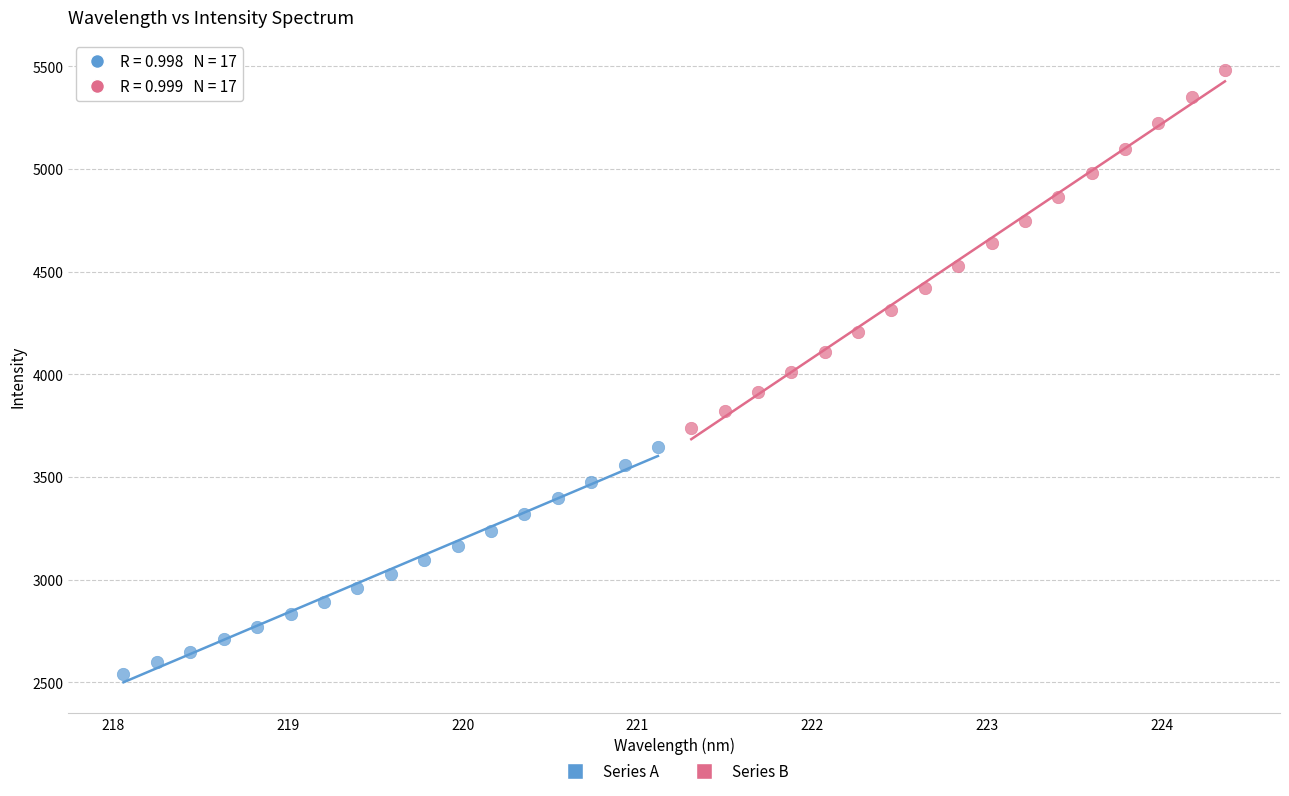

Which series reaches the maximum Y coordinate?

Series B